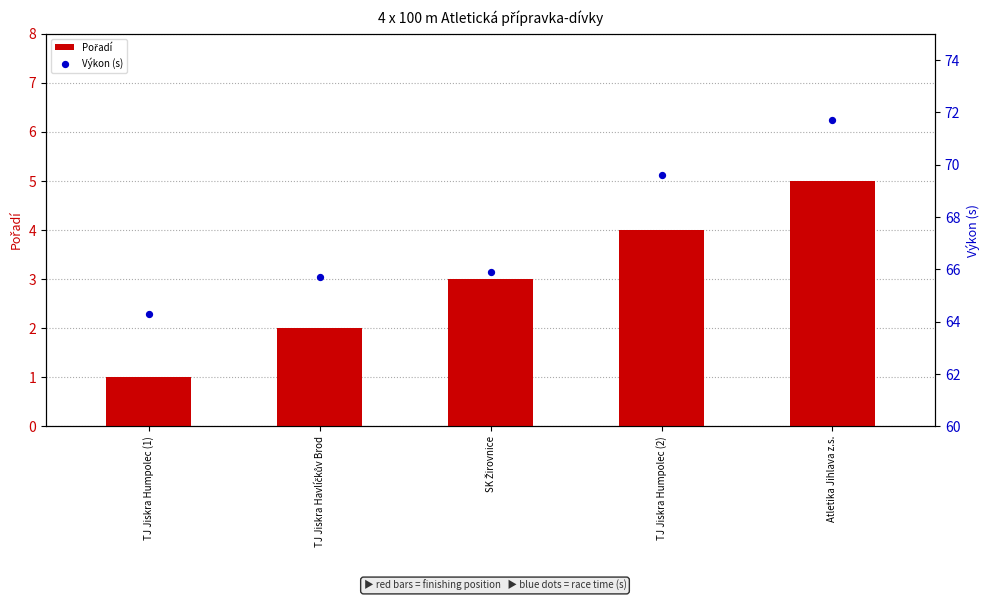

What are all the series names shown in the legend?

Pořadí, Výkon (s)